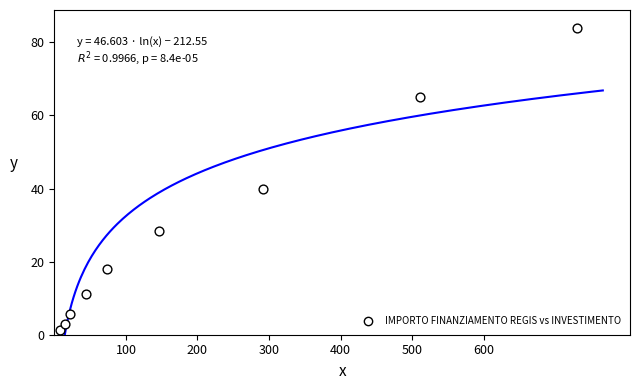

What Y value in the scatter plot is closest to 42?

40.0